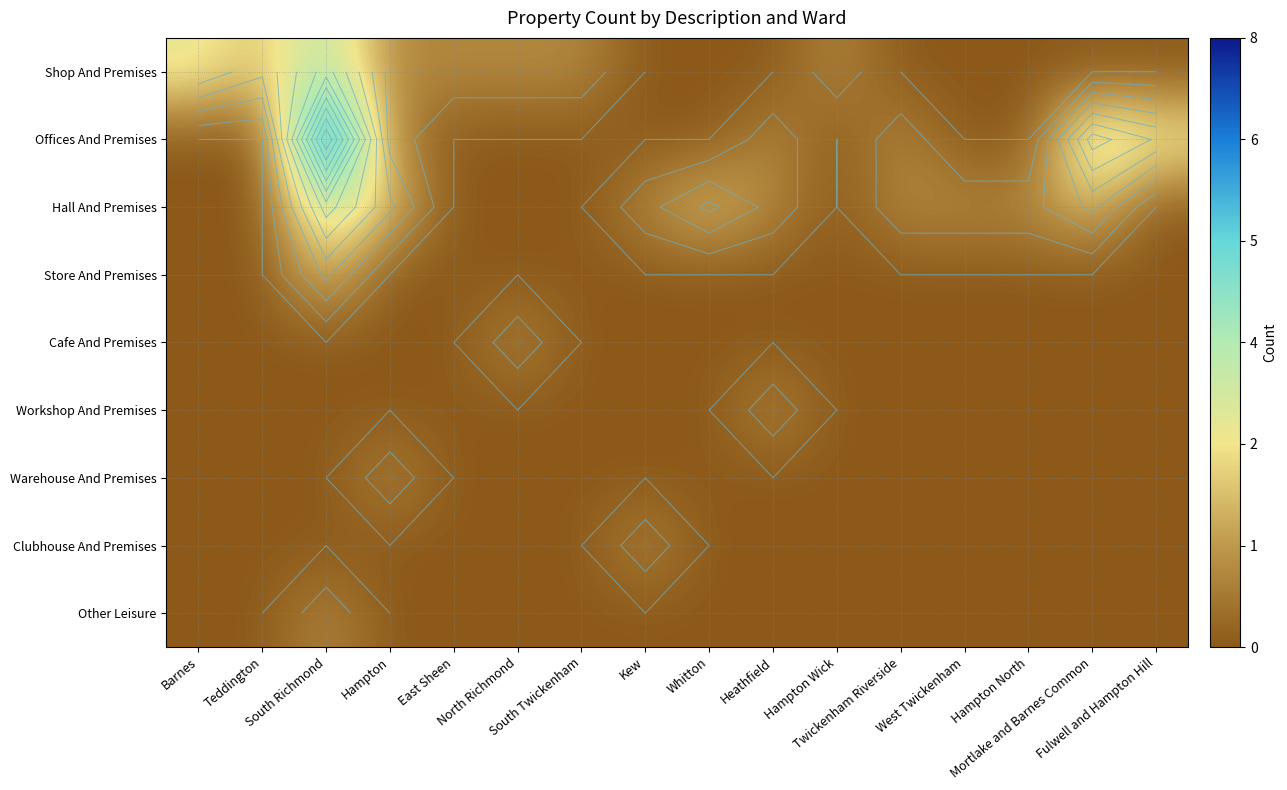

The value of Offices And Premises at South Twickenham is -5. True or false?

False